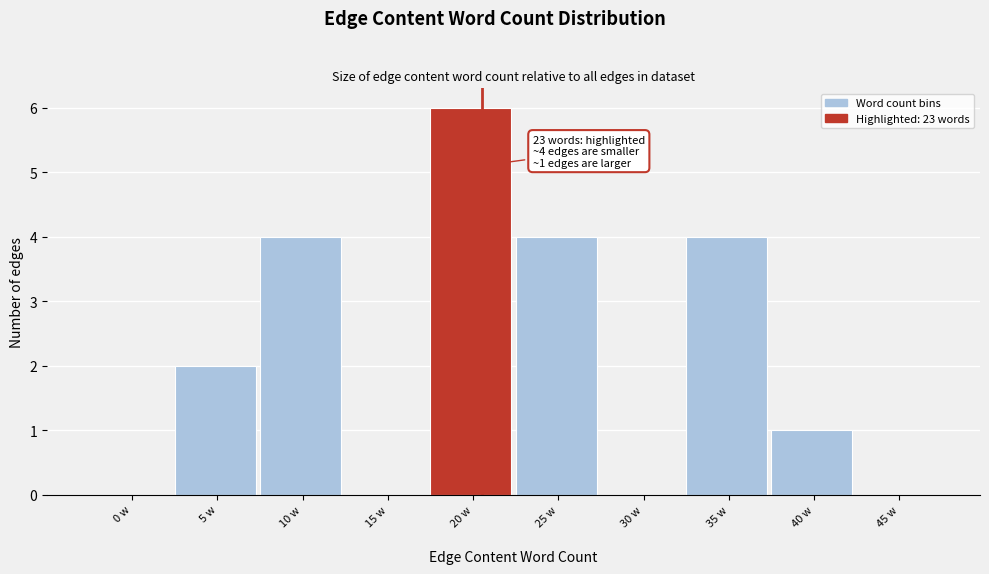

Reading left to right, list all the values displayed in this chart.

0 w=0	5 w=2	10 w=4	15 w=0	20 w=6	25 w=4	30 w=0	35 w=4	40 w=1	45 w=0